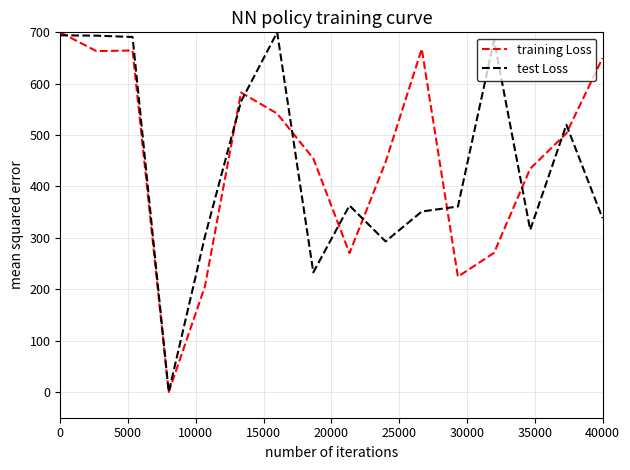

What is the highest value of the training Loss series?

700.0